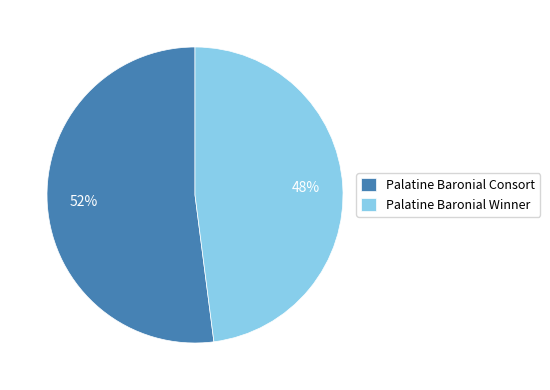

Count the number of slices in the pie.

2